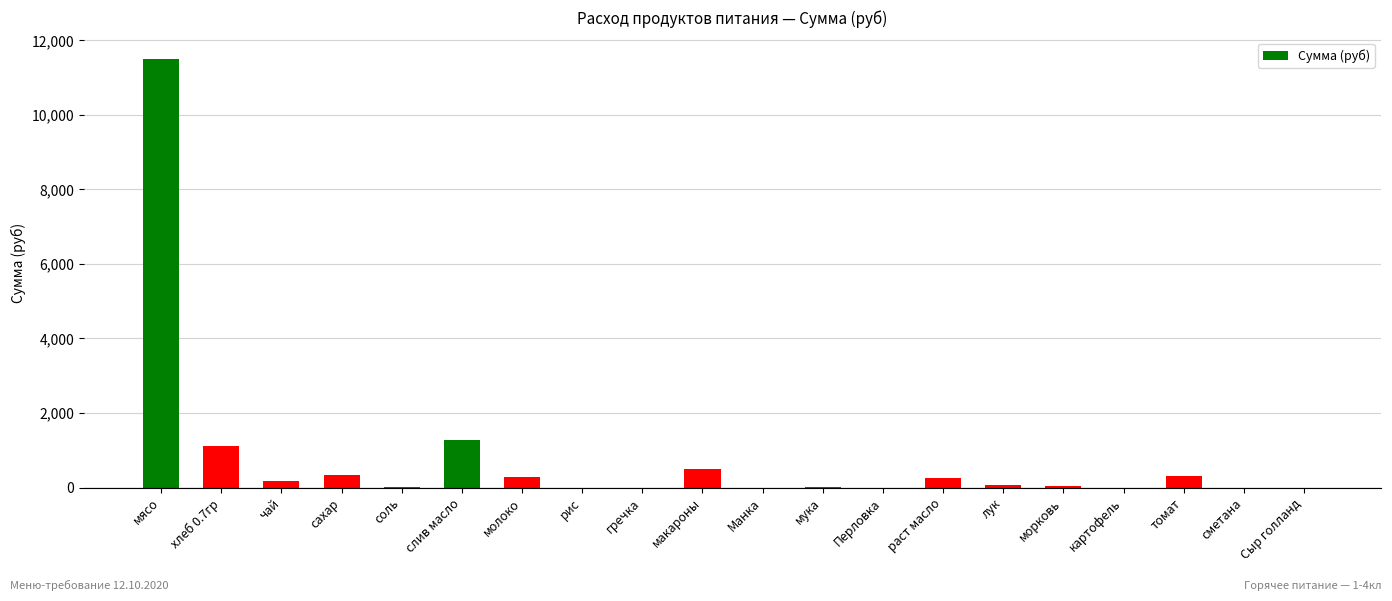

Which label corresponds to the largest value in the chart?

мясо